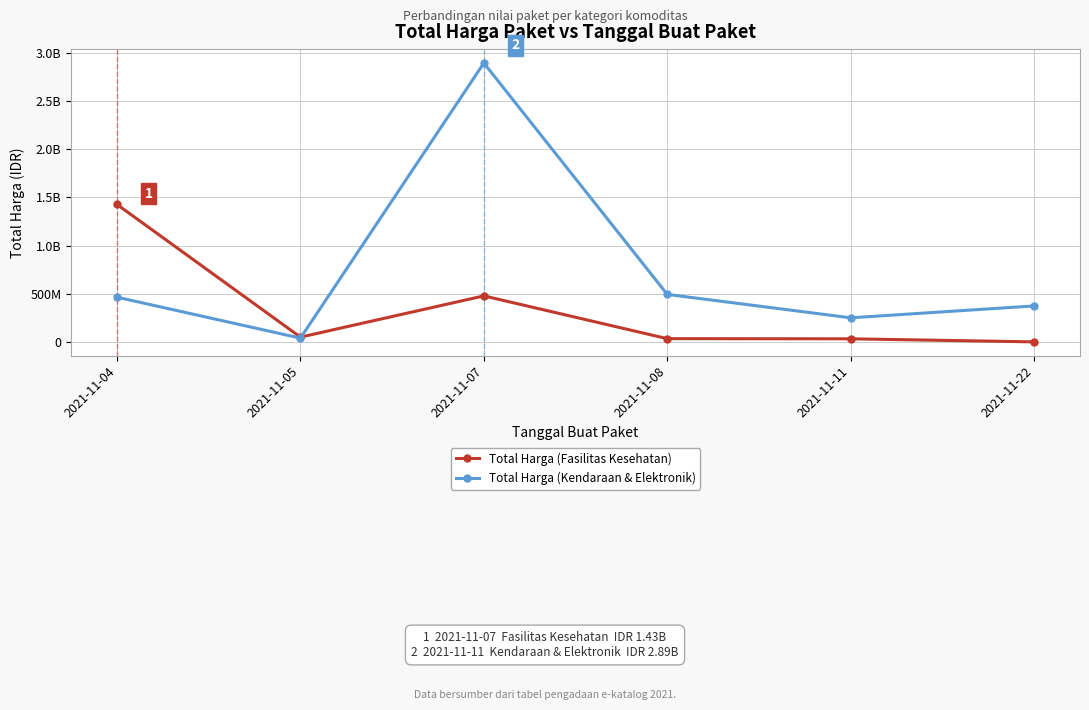

What is the value of the Total Harga (Kendaraan & Elektronik) point at the 3rd from the left?

2892122000